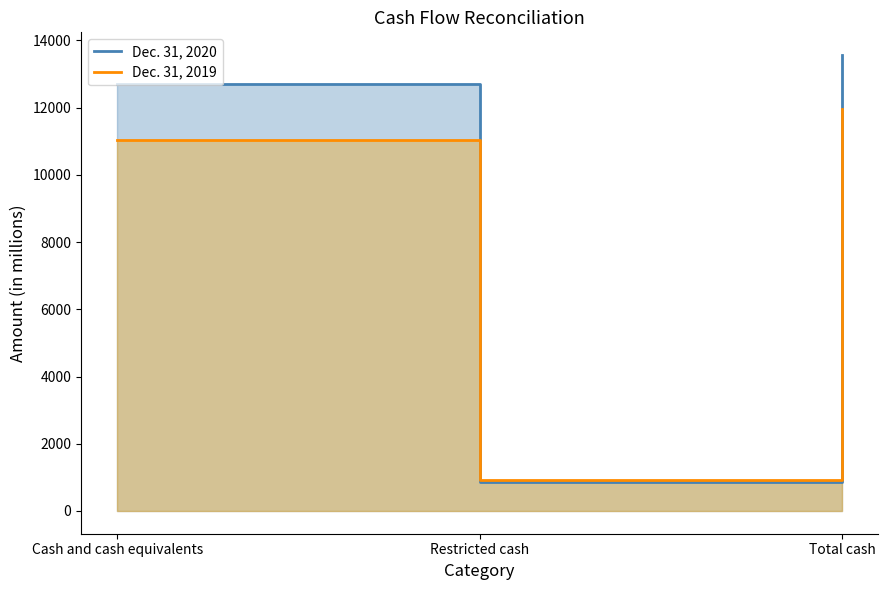

Which series has the largest range (max minus min)?

Dec. 31, 2020